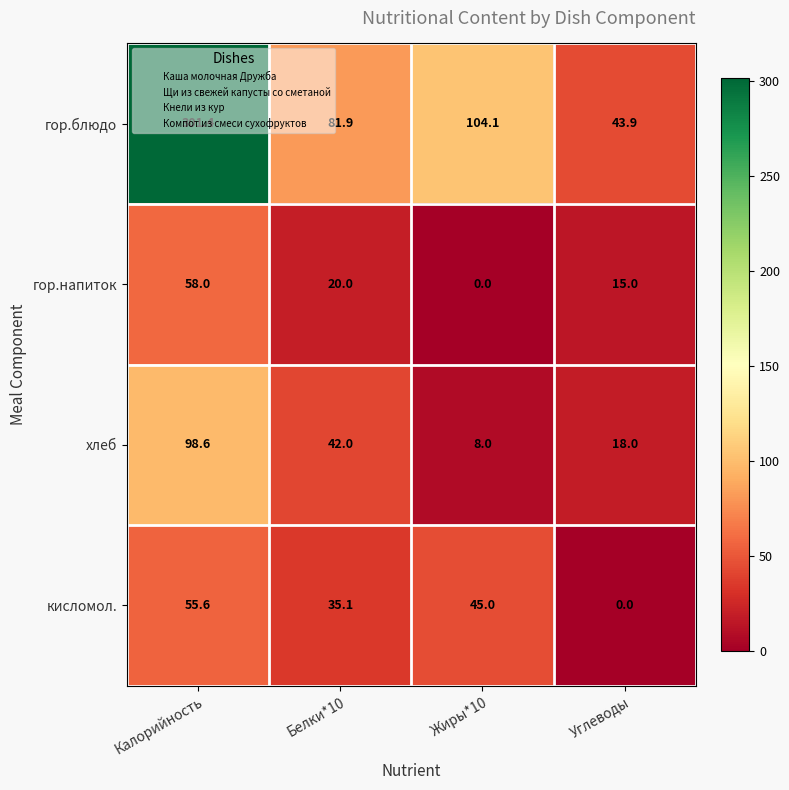

What is the greatest value displayed?

301.4